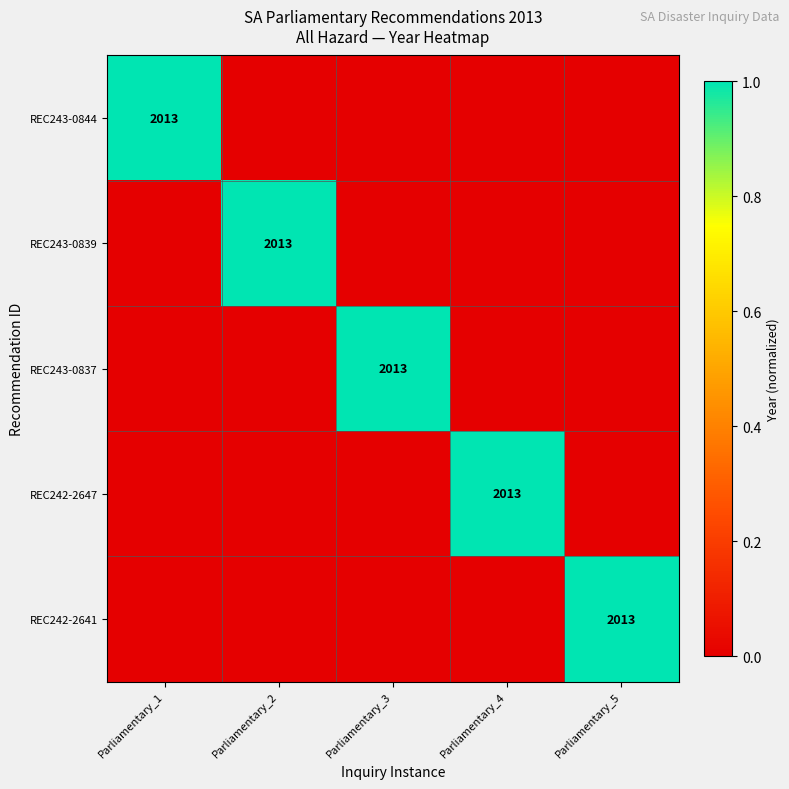

Is it true that REC243-0844 equals 1185 at Parliamentary_1?

False